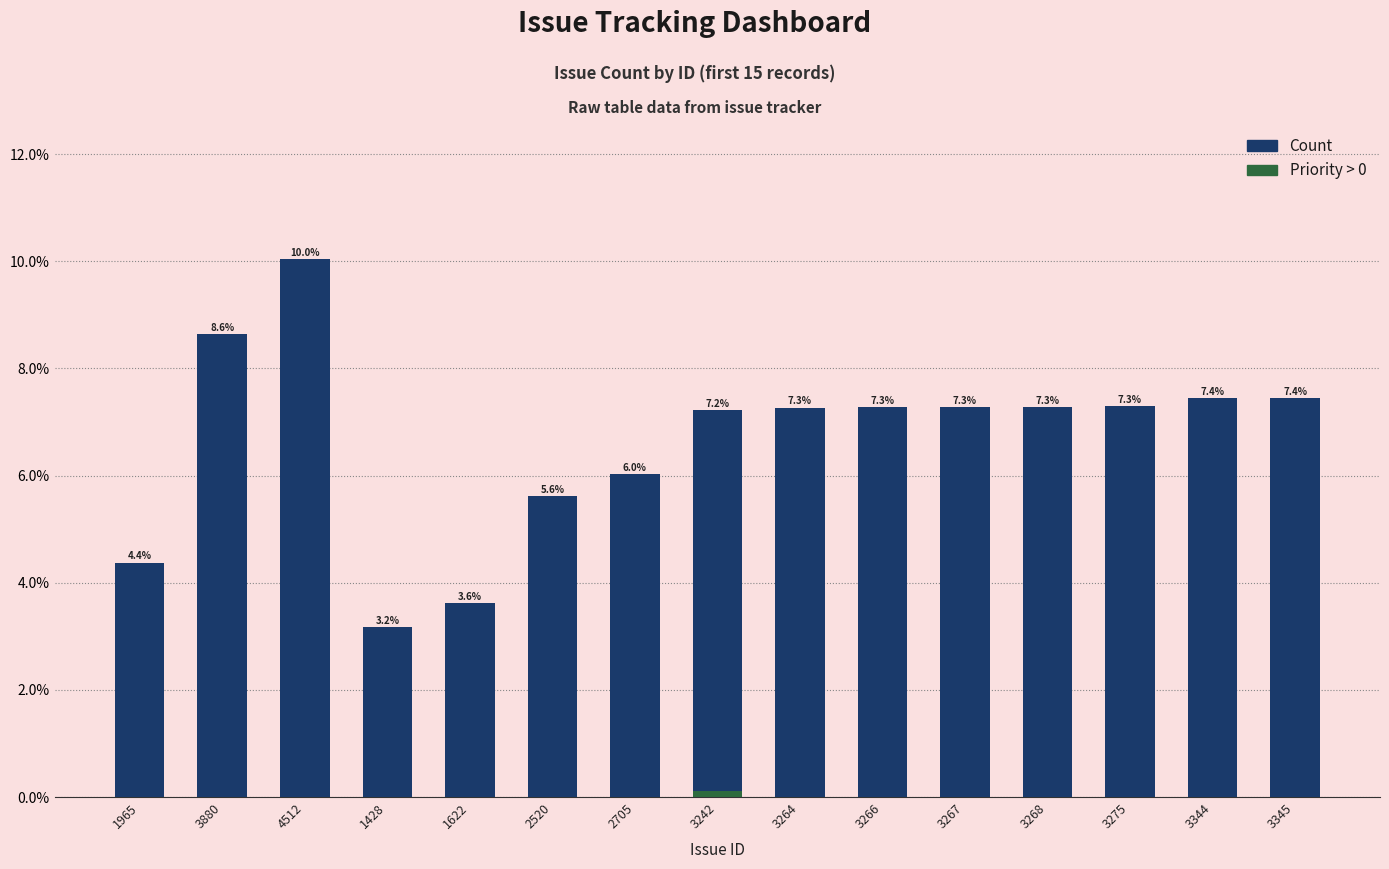

Rank the categories by value from highest to lowest.

4512, 3880, 3345, 3344, 3275, 3268, 3267, 3266, 3264, 3242, 2705, 2520, 1965, 1622, 1428